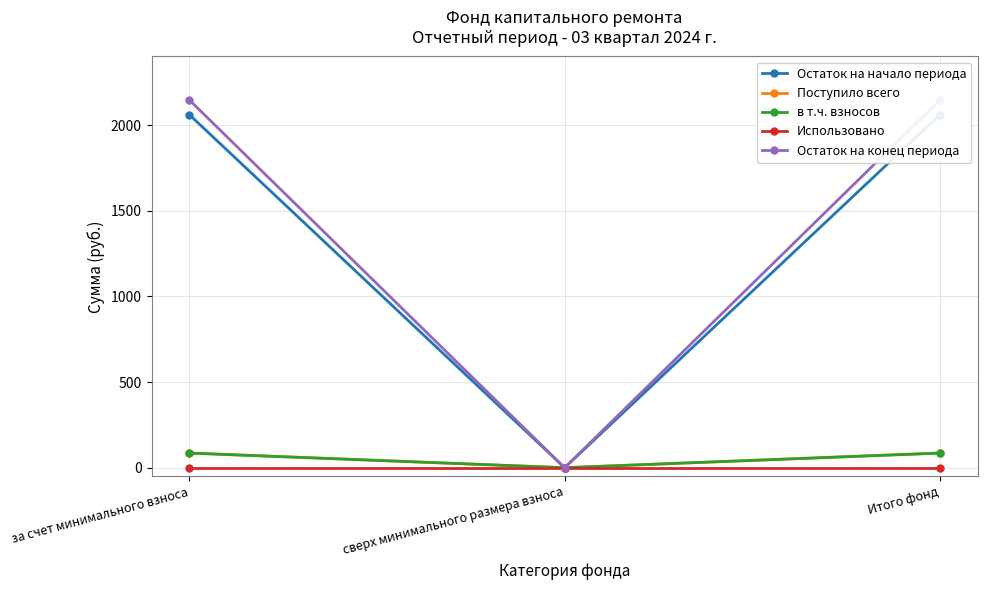

At сверх минимального размера взноса, list the series in order from smallest to largest.

Остаток на начало периода, Поступило всего, в т.ч. взносов, Использовано, Остаток на конец периода